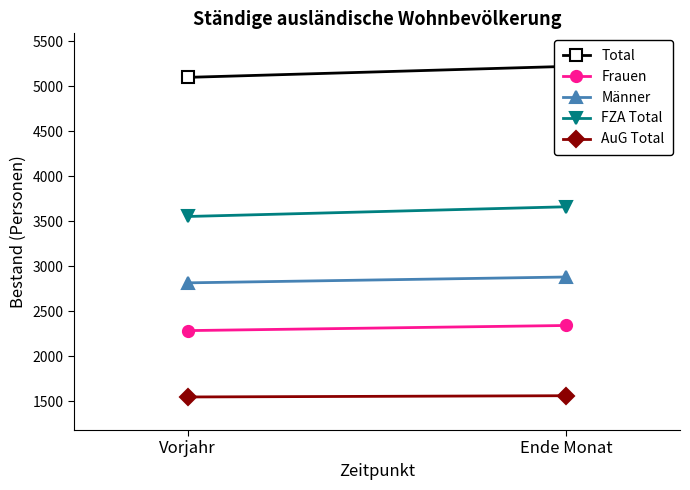

What is the difference between the maximum and minimum values in the AuG Total series?

14